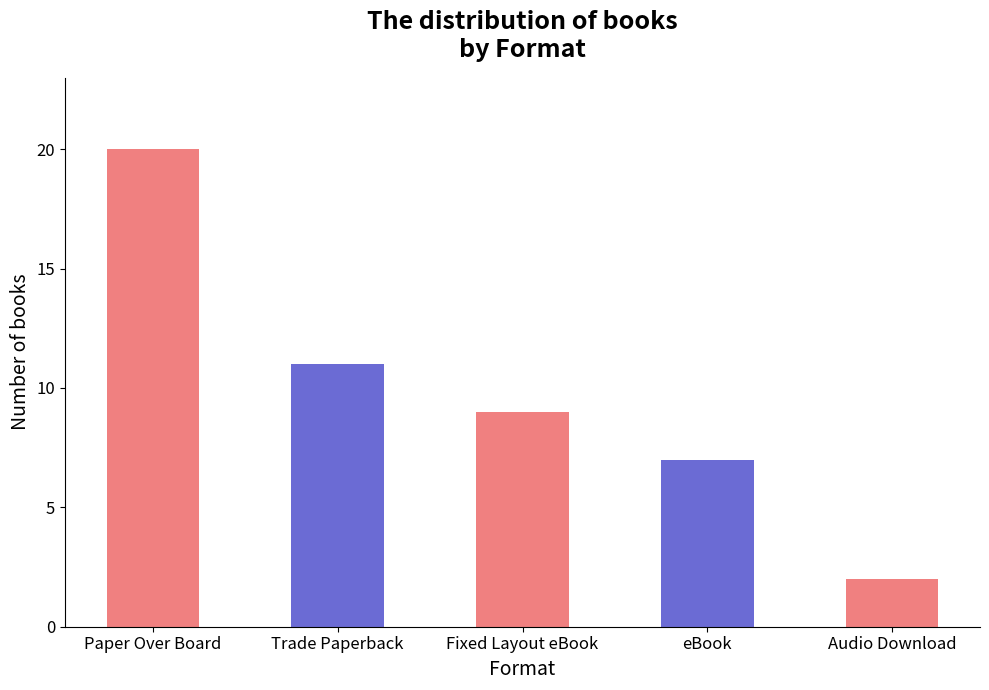

What is the ratio of the value at Trade Paperback to the value at eBook?

1.6